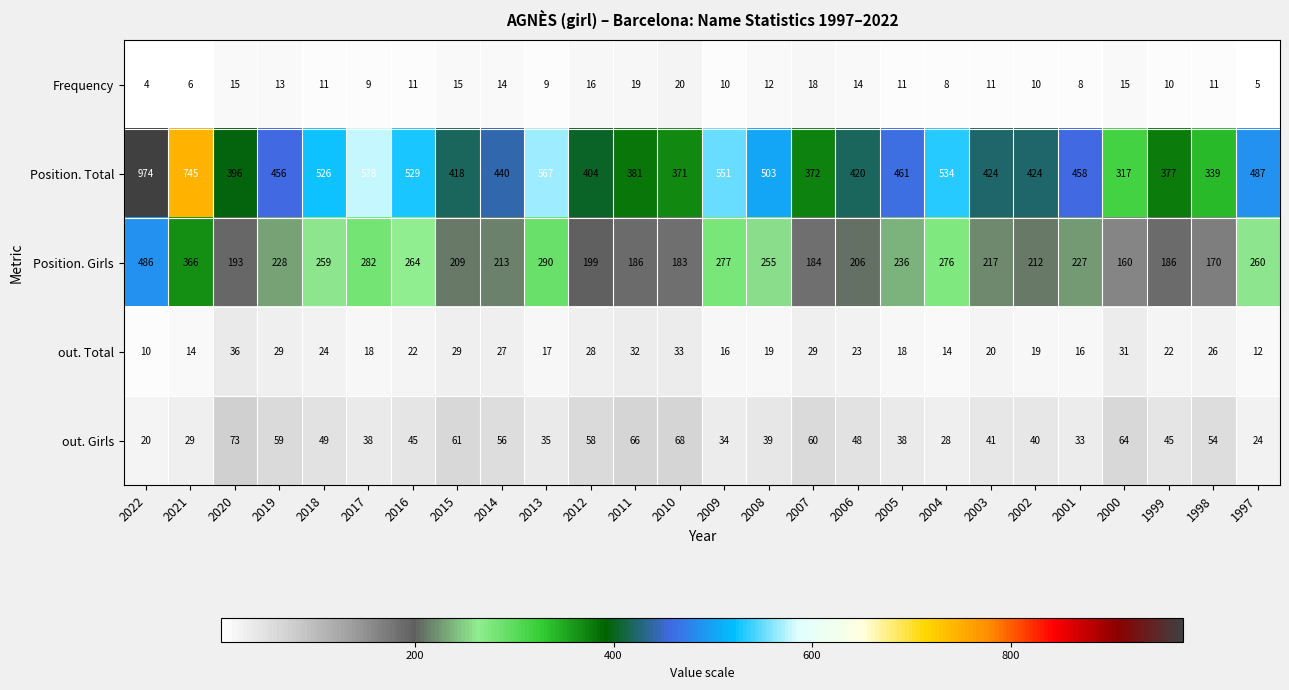

At which category does the chart reach its peak across all series?

2022